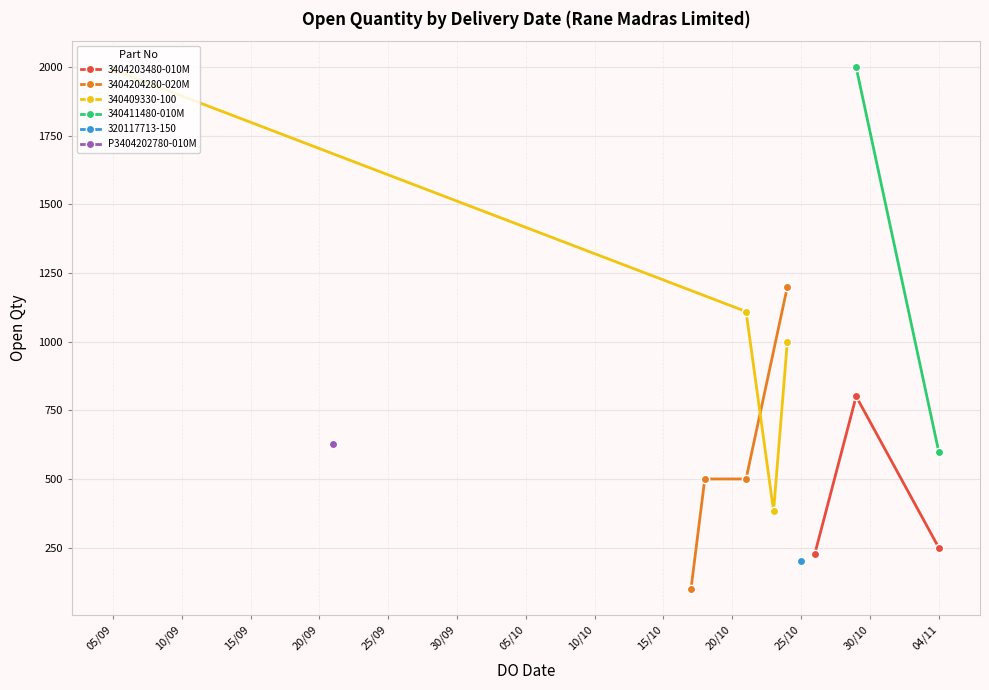

How many values are below 600?

7